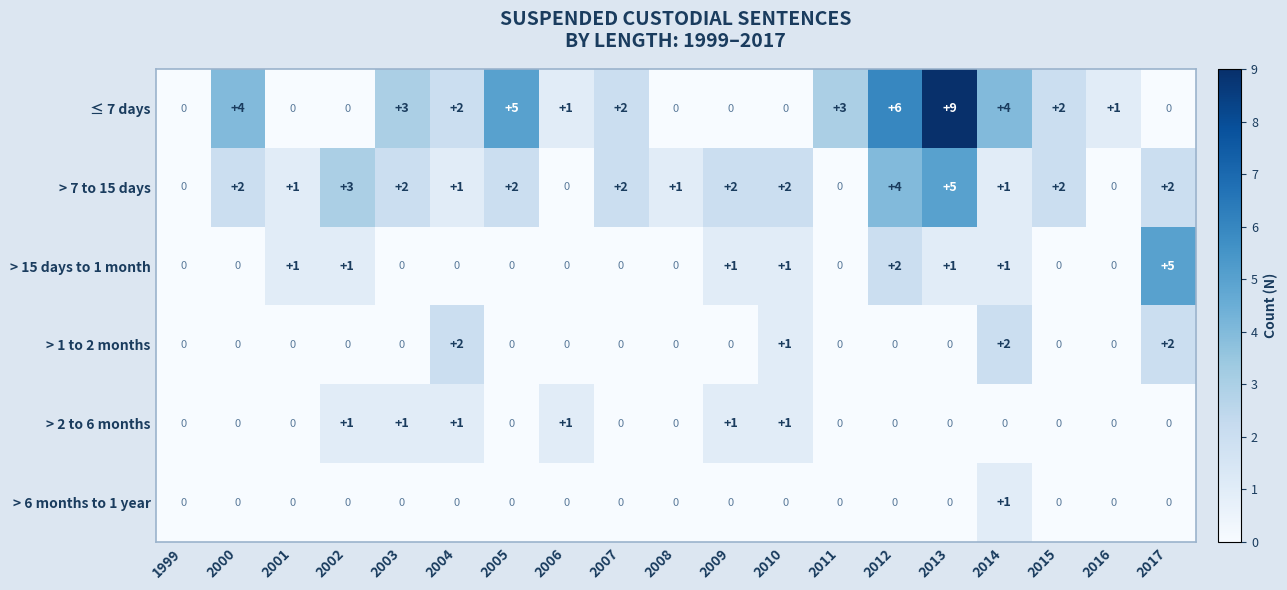

Which category has the highest value in the > 7 to 15 days series?

2013